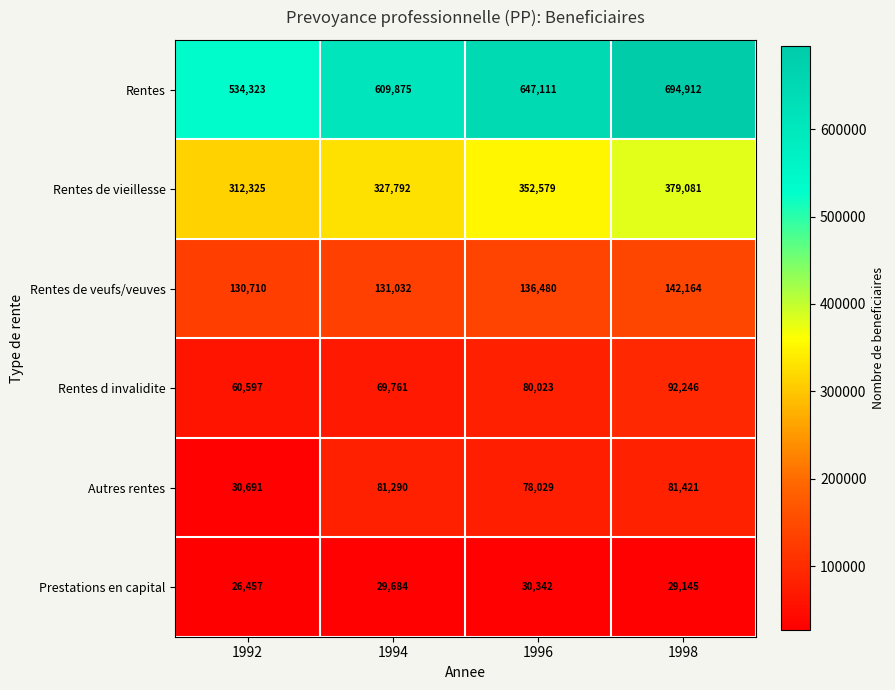

At how many categories does at least one series exceed 598138?

3